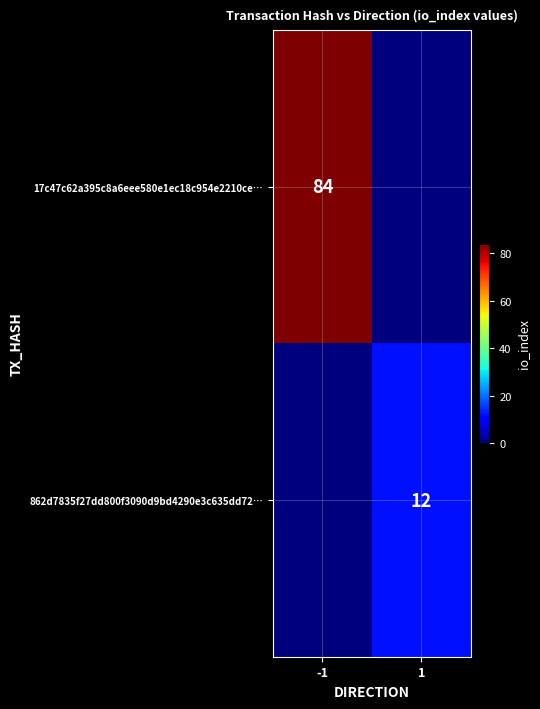

The 17c47c62a395c8a6eee580e1ec18c954e2210ce… series shows 142 at -1. True or false?

False